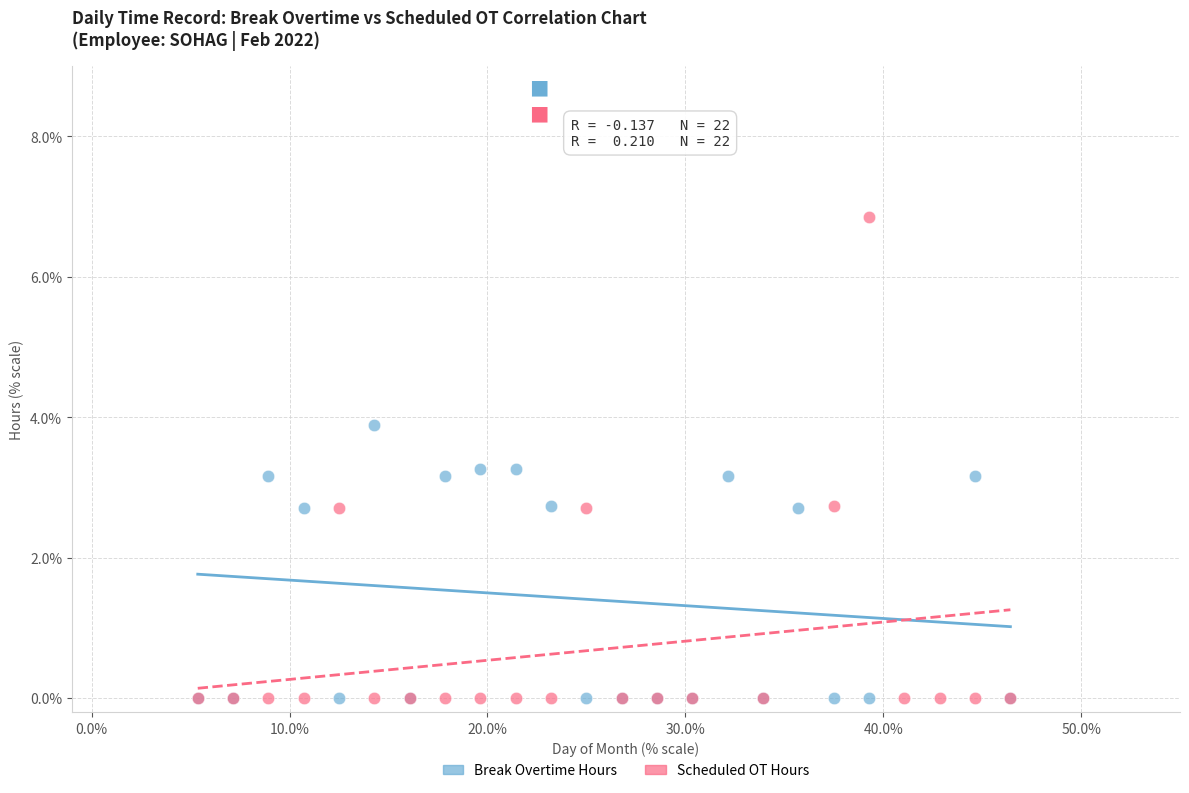

Which series reaches the maximum Y coordinate?

Scheduled OT Hours